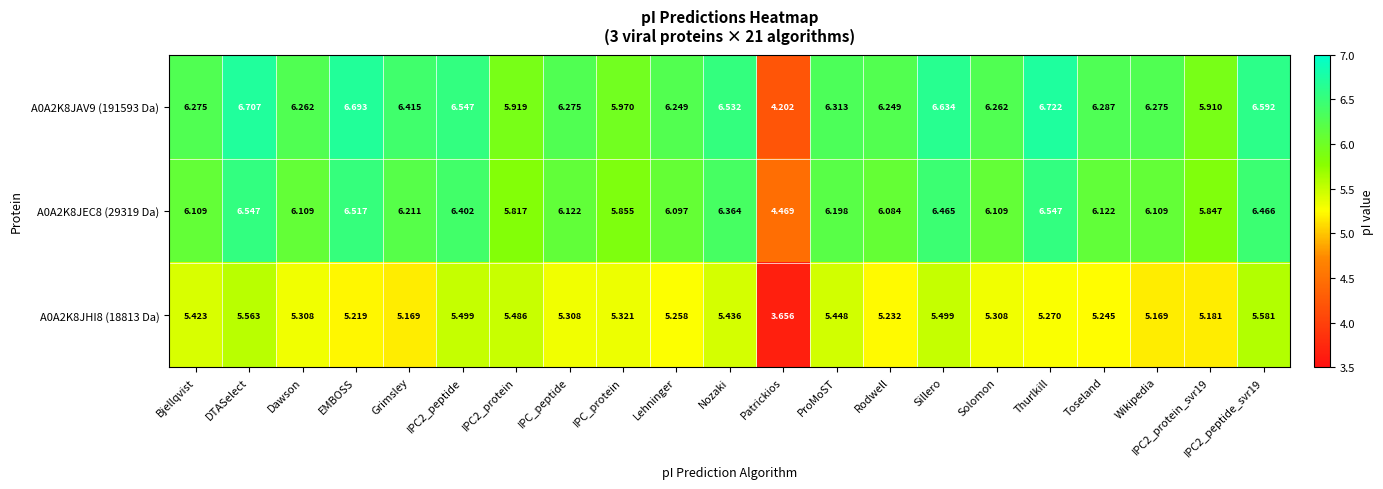

At which label does A0A2K8JAV9 (191593 Da) reach its minimum?

Patrickios